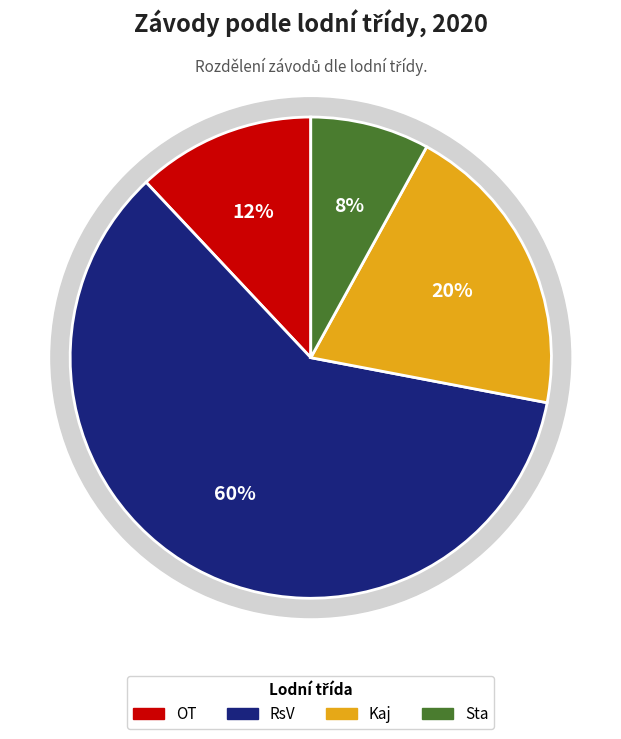

To the nearest percent, what is the difference between the RsV and Sta slice percentages?

52%